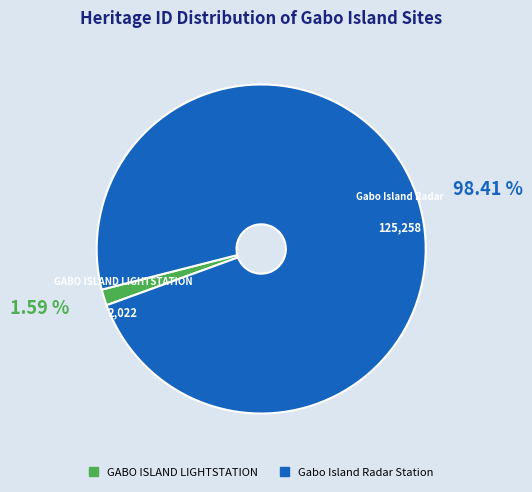

To the nearest percent, what percentage of the pie is GABO ISLAND LIGHTSTATION?

2%